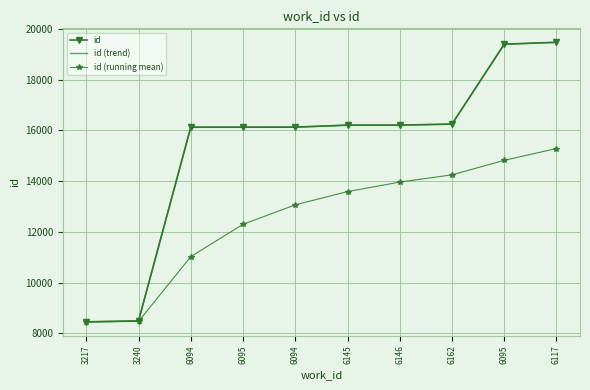

Is the value of id (trend) at 6095 greater than the value of id (running mean) at 3240?

Yes